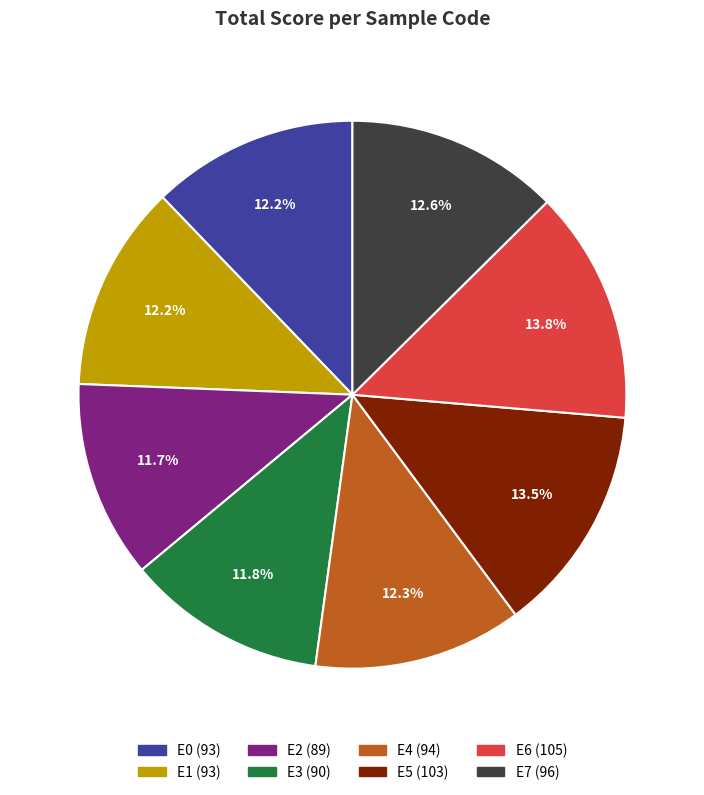

Does E3 account for over 50% of the chart?

No